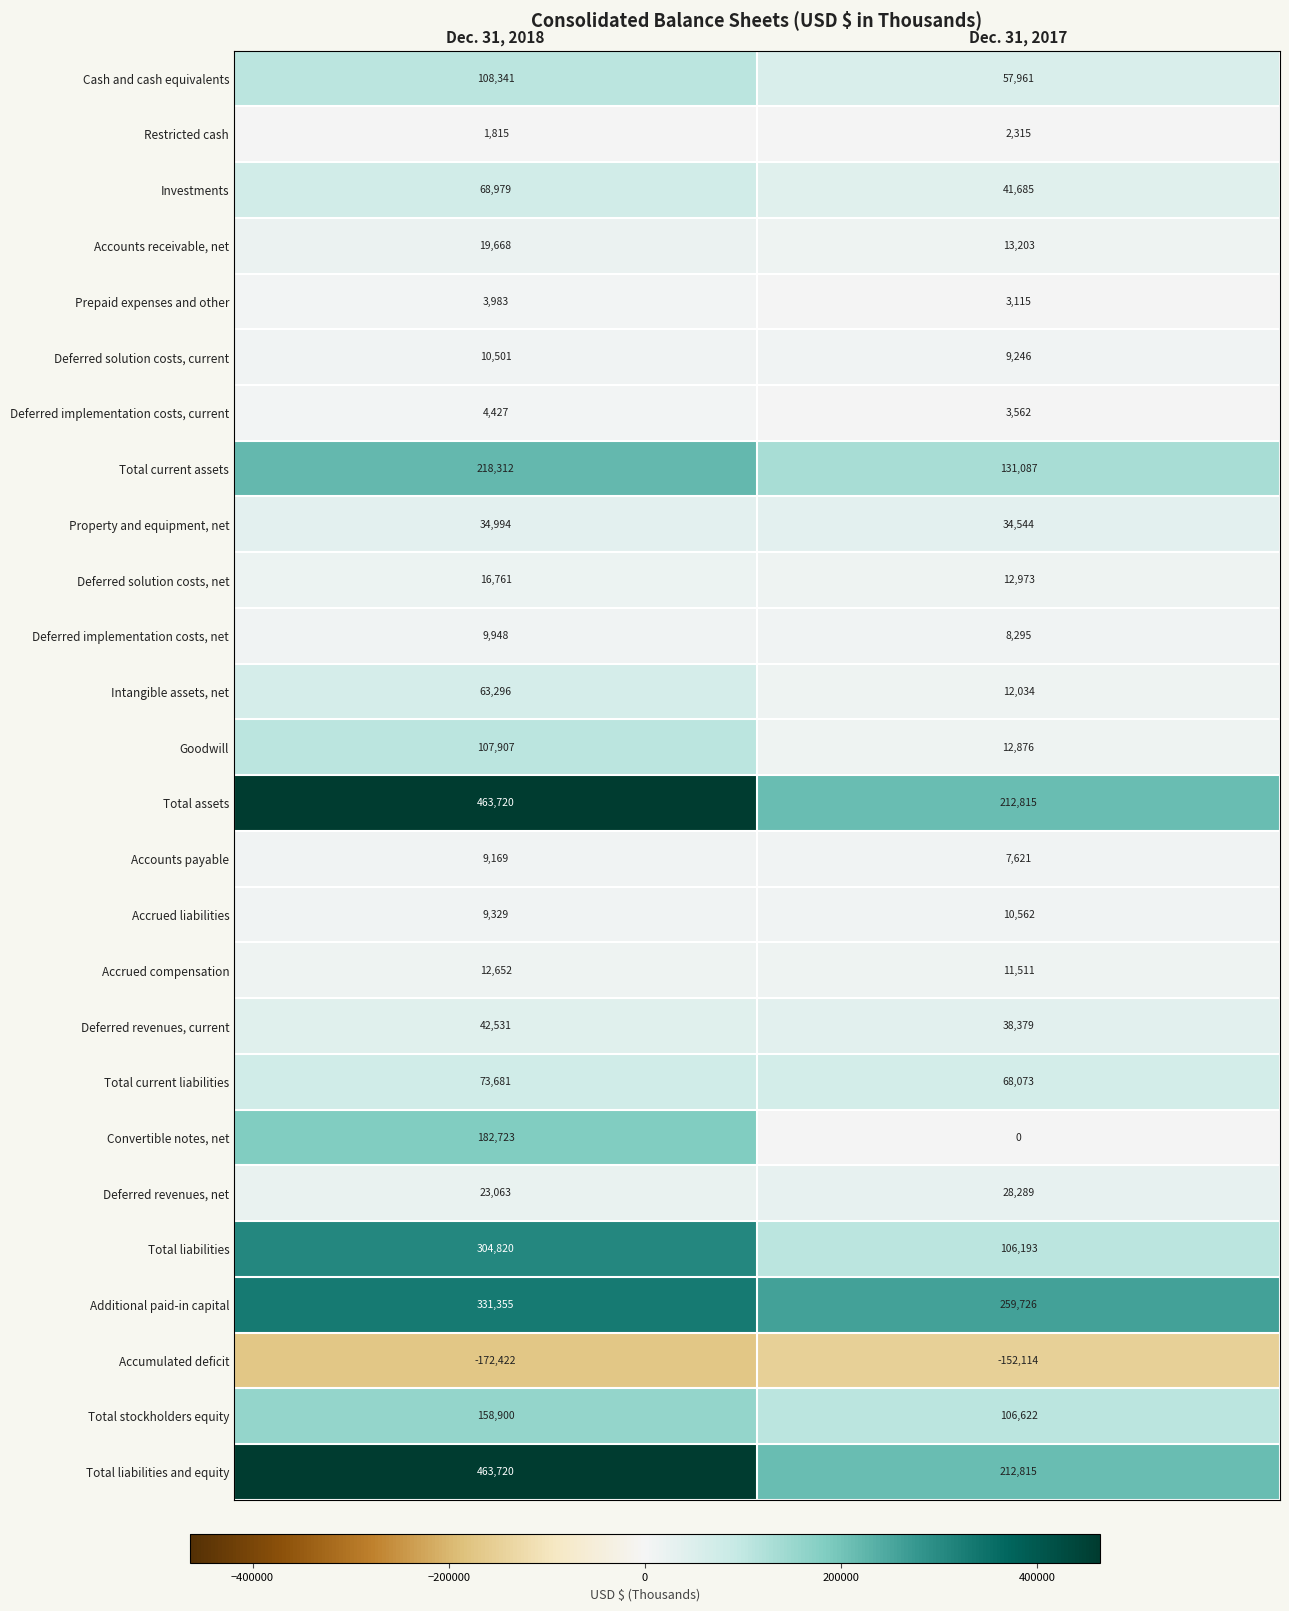

What is the sum of the Accounts payable values at Dec. 31, 2017 and Dec. 31, 2018?

16790